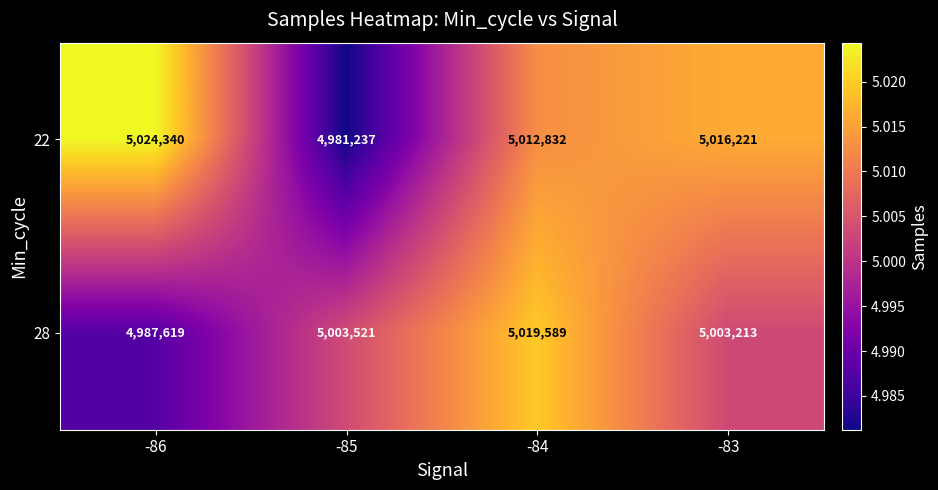

What is the sum of the 22 values at -83 and -86?

10040561